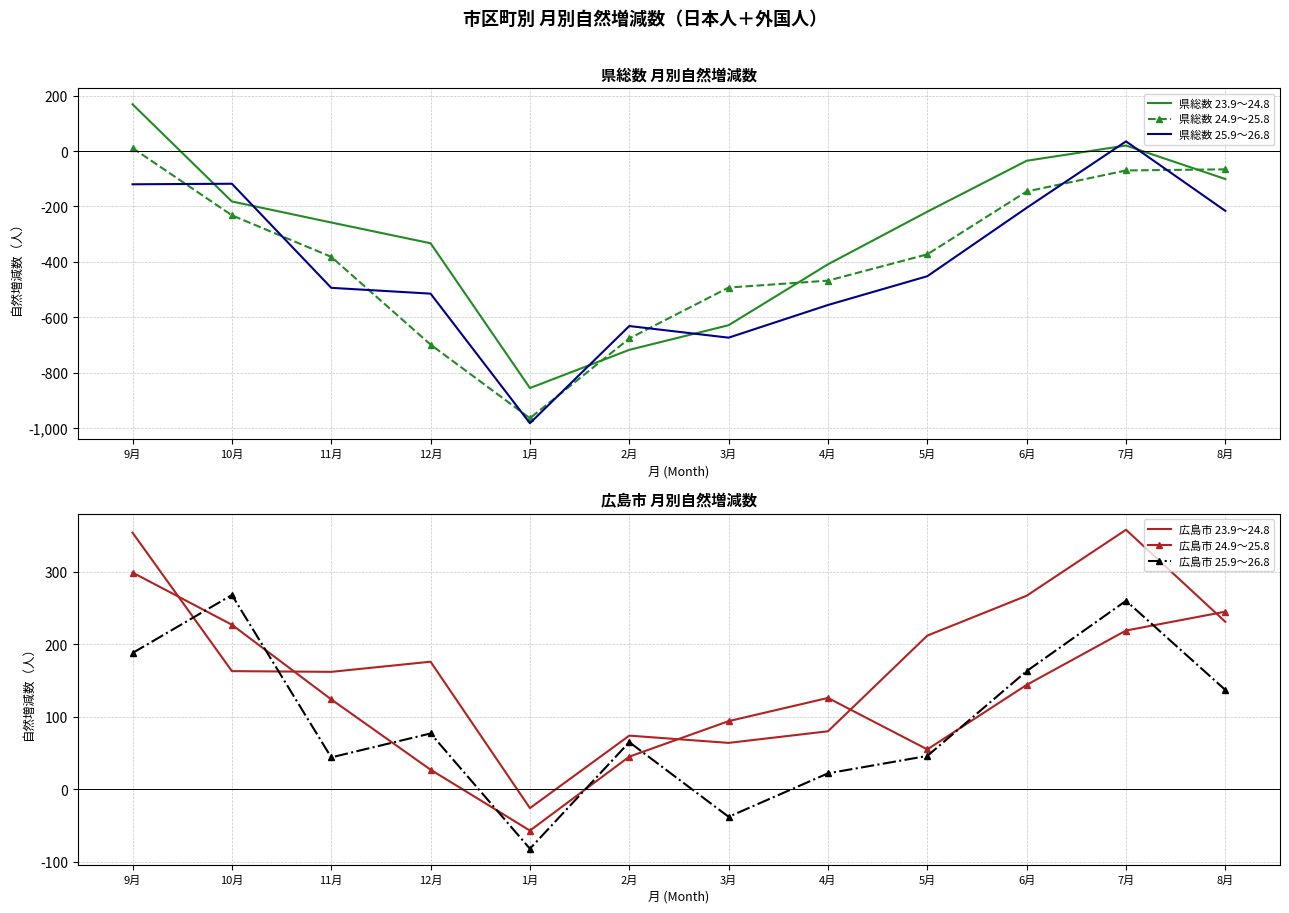

What is the label of the 2nd point from the right?

7月